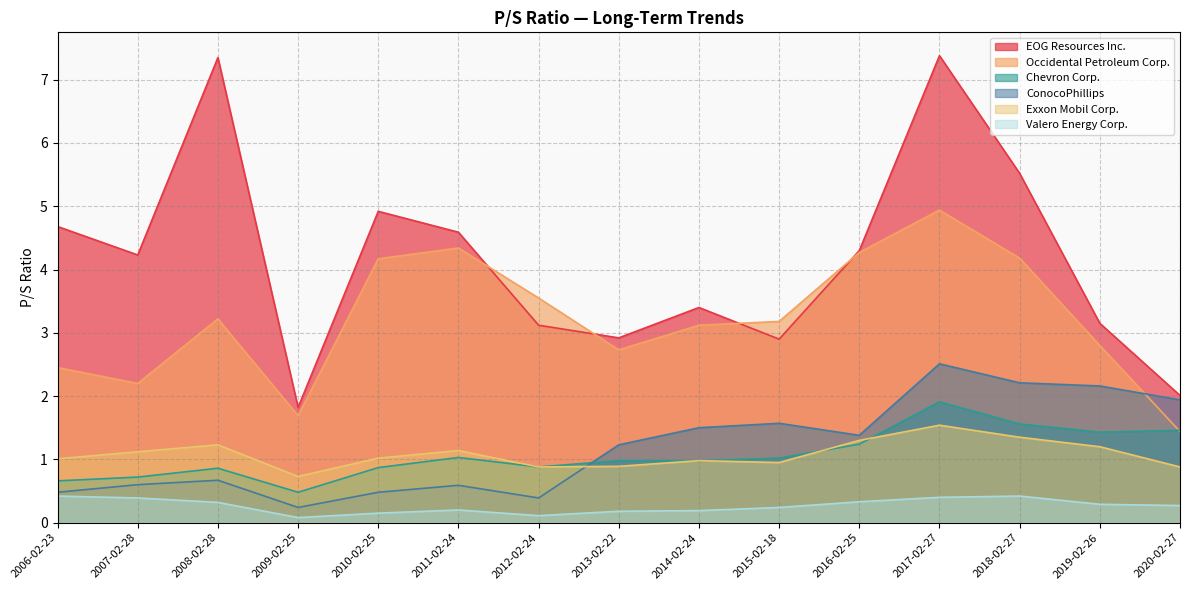

List the labels in order of Chevron Corp. value, largest first.

2017-02-27, 2018-02-27, 2020-02-27, 2019-02-26, 2016-02-25, 2011-02-24, 2015-02-18, 2013-02-22, 2014-02-24, 2012-02-24, 2010-02-25, 2008-02-28, 2007-02-28, 2006-02-23, 2009-02-25